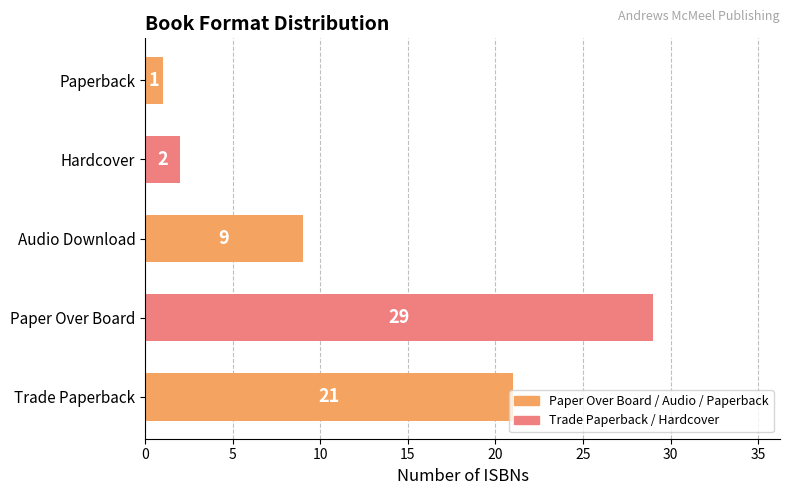

How many values are below 9?

2